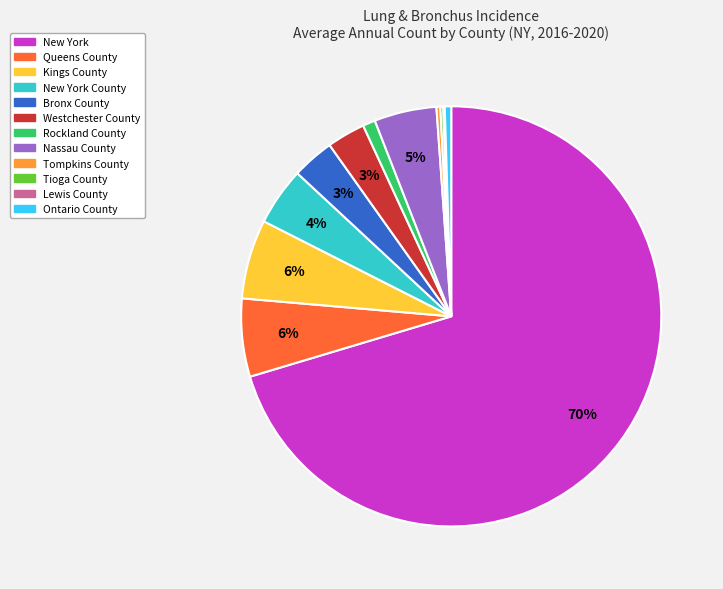

Do Westchester County and Ontario County together represent more than half of the pie?

No